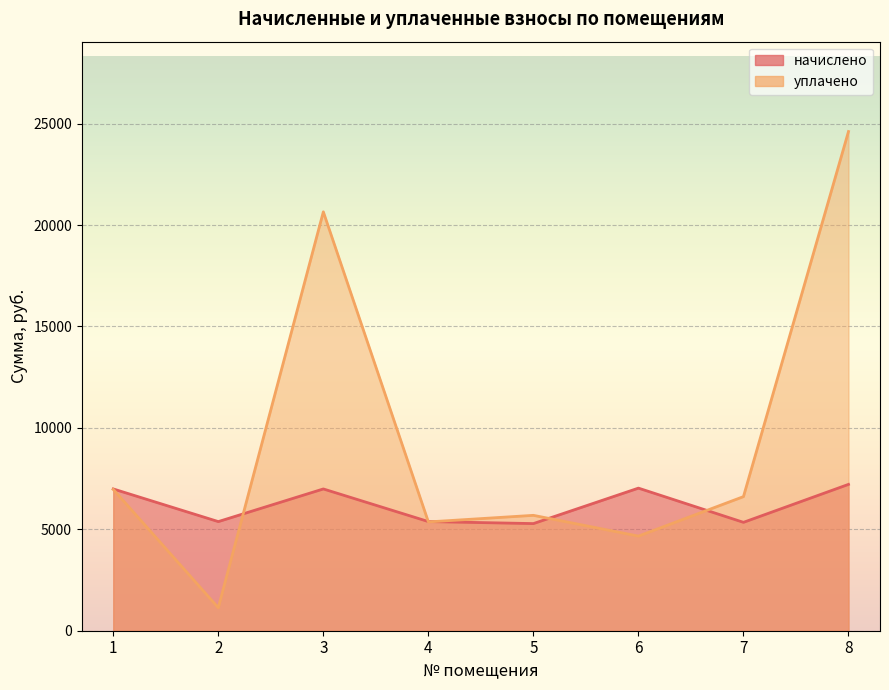

What is the sum of the начислено values at 2 and 3?

12369.8